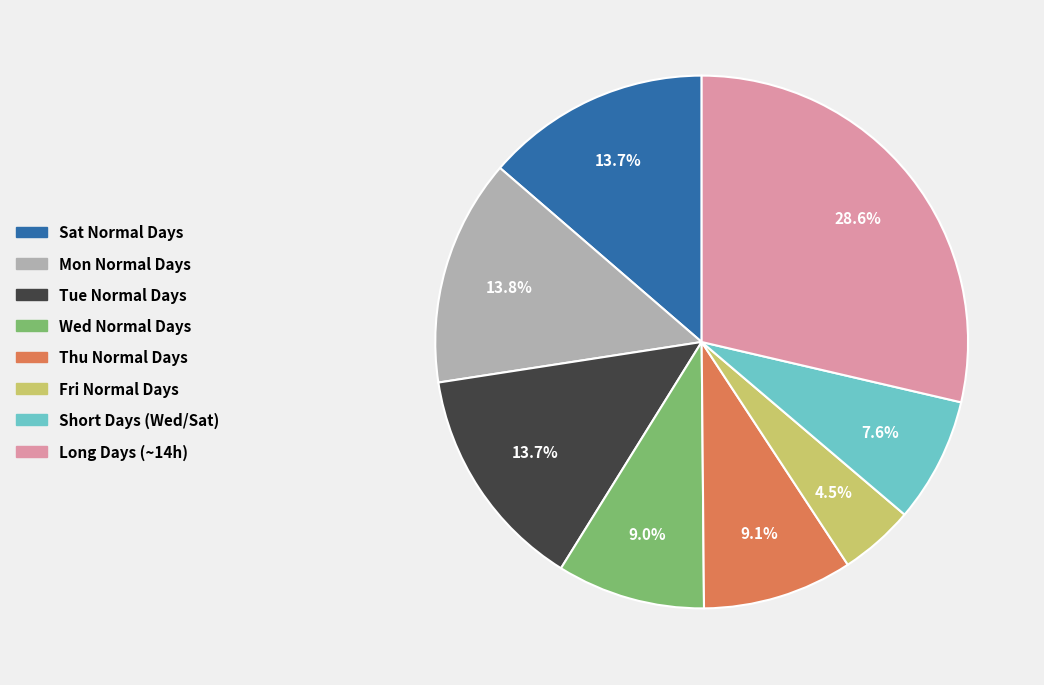

Is there any slice that represents more than half of the pie?

No